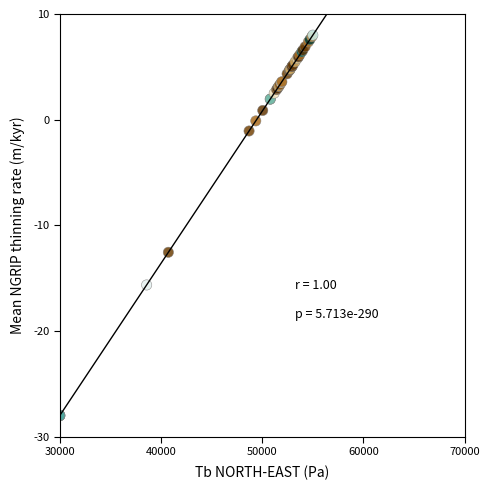

What Y value in the scatter plot is closest to -10?

-12.6